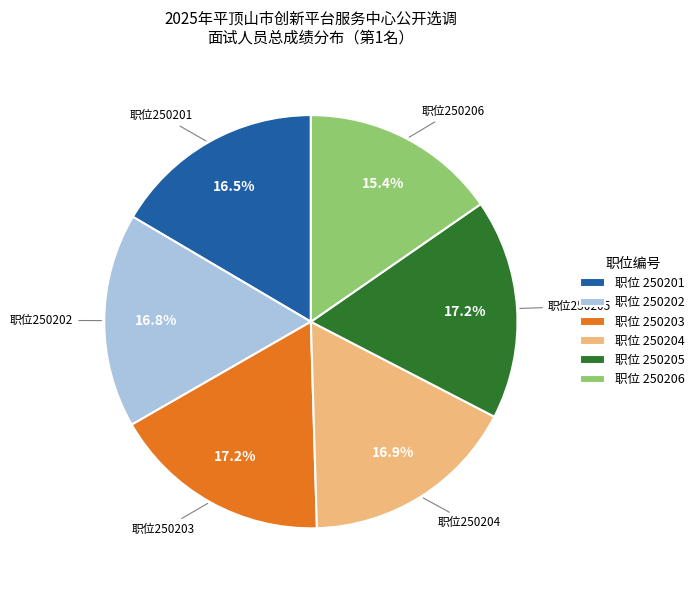

Which slice is the smallest?

职位 250206